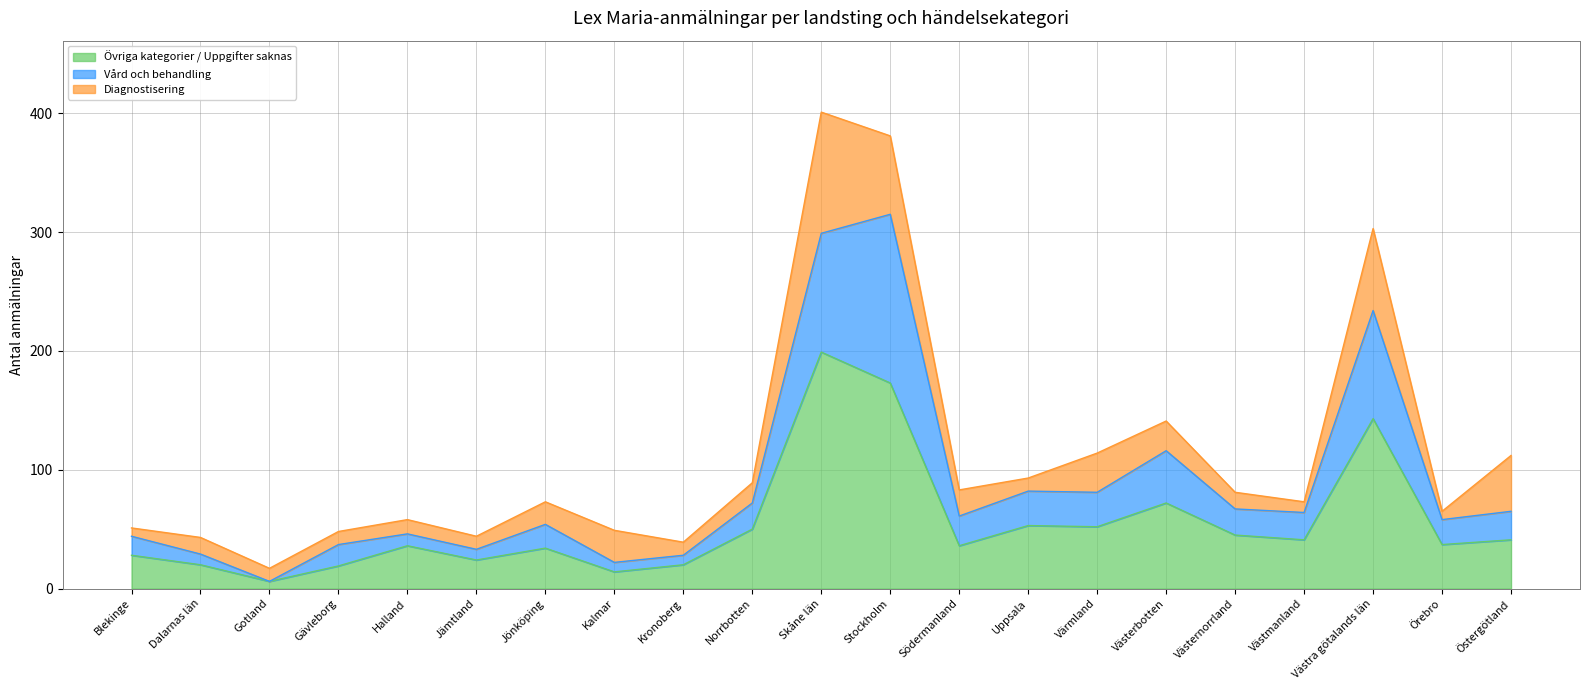

At which category does Övriga kategorier / Uppgifter saknas reach its first local valley?

Gotland